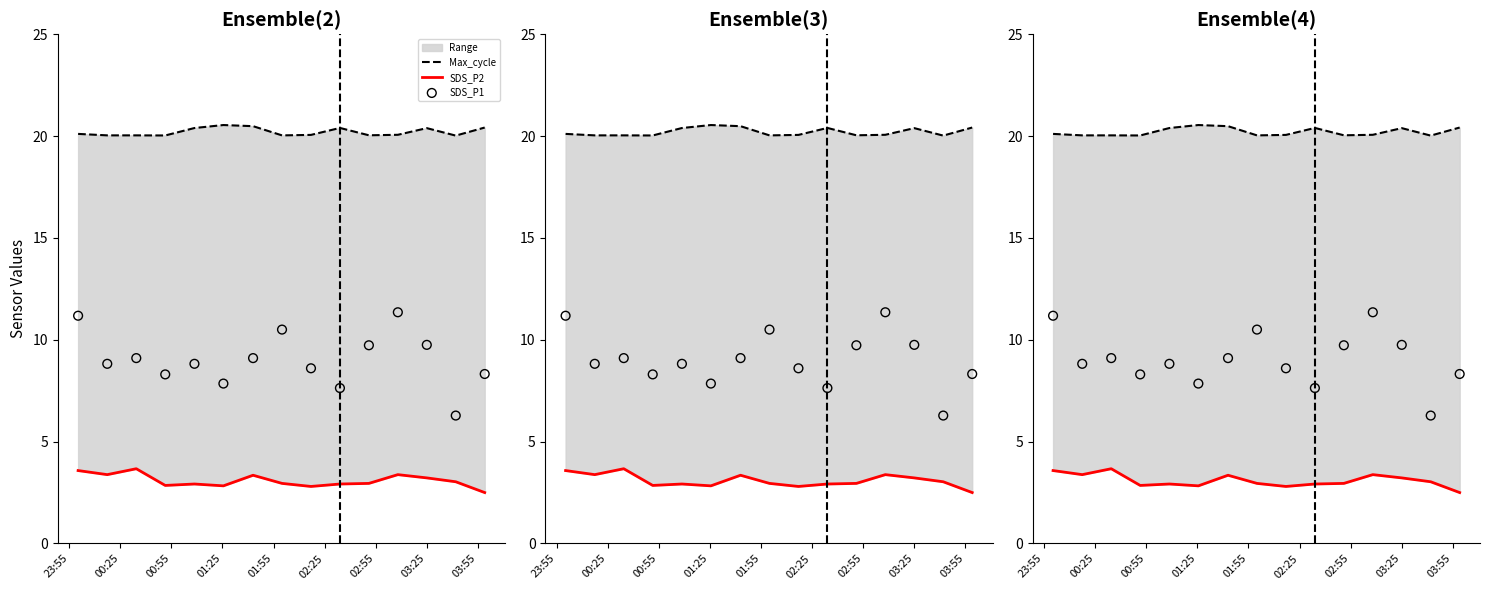

Which series contains the highest Y value?

Max_cycle